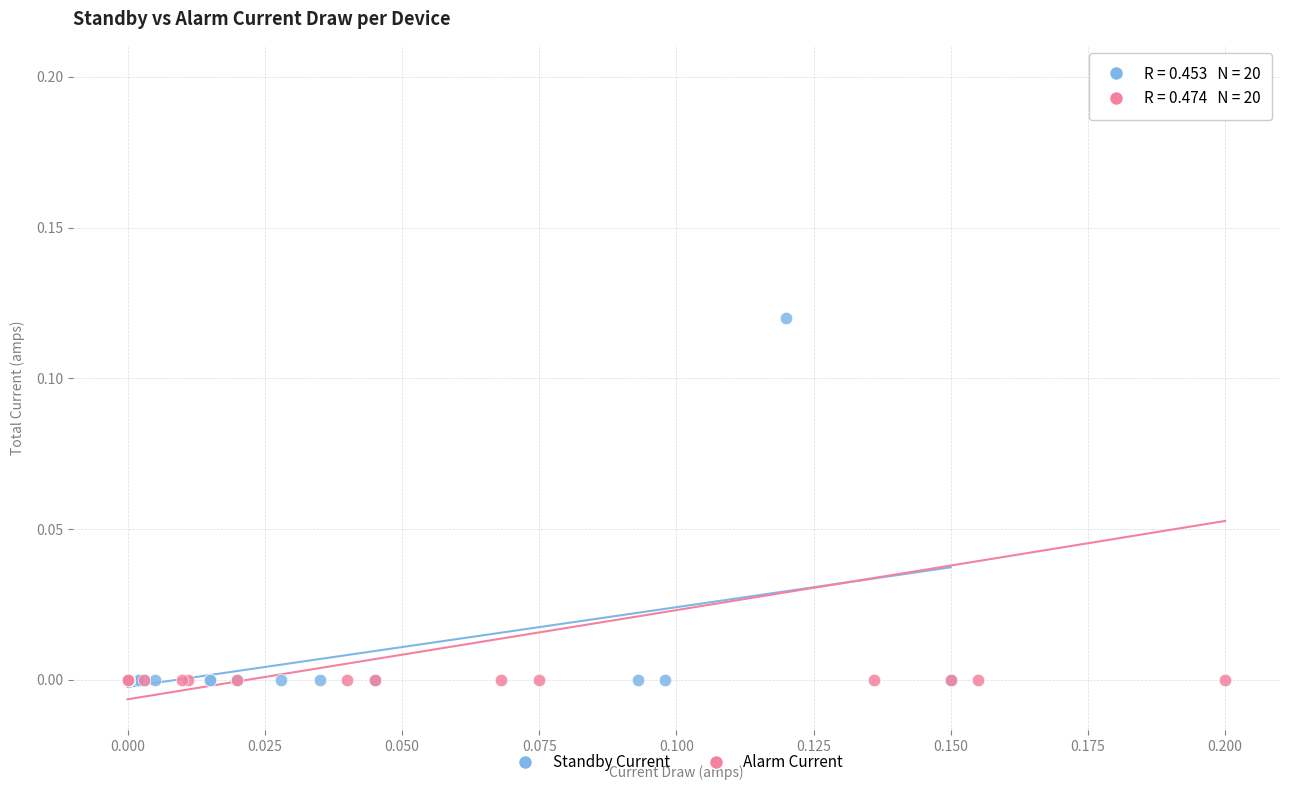

Which series reaches the maximum Y coordinate?

Alarm Current